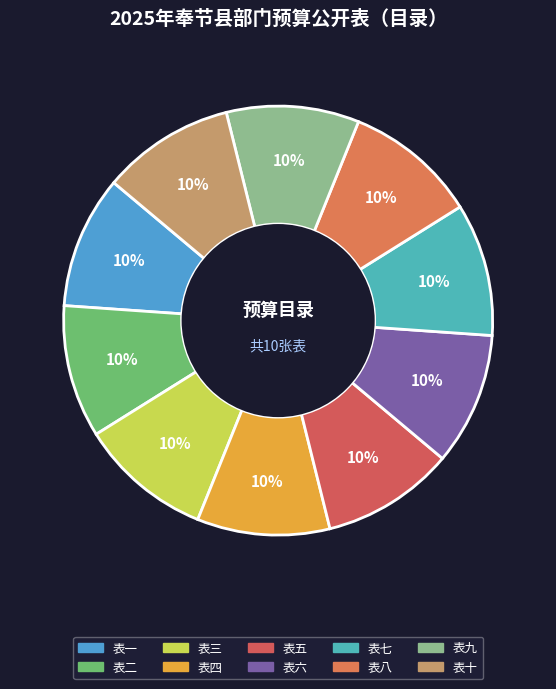

Is there any slice that represents more than half of the pie?

No